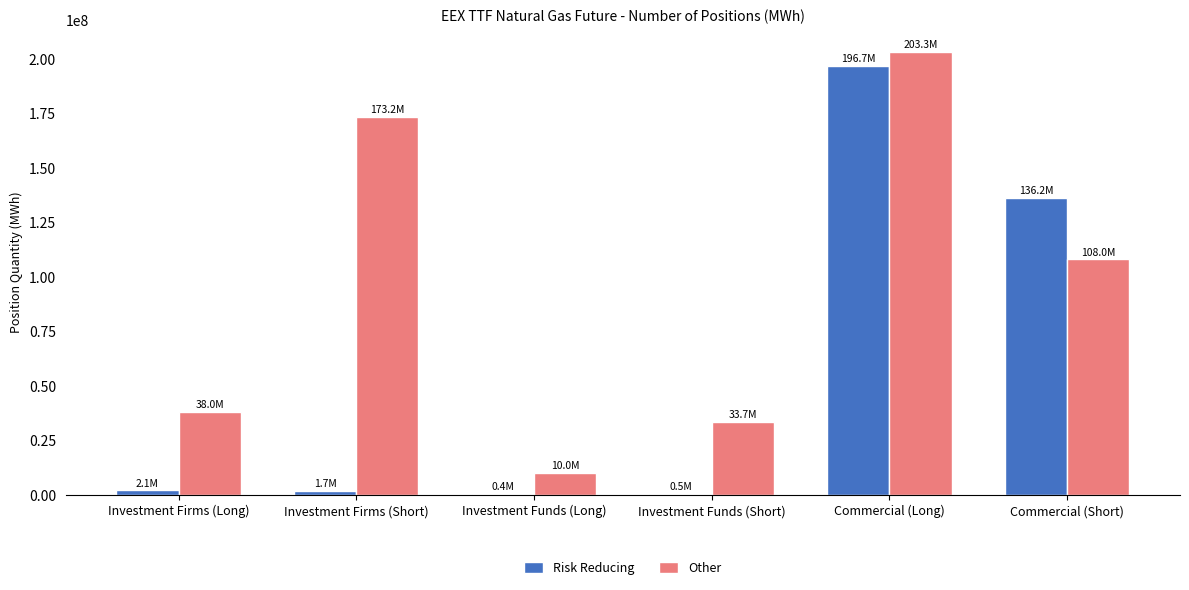

Which label corresponds to the largest value in the chart?

Commercial (Long)